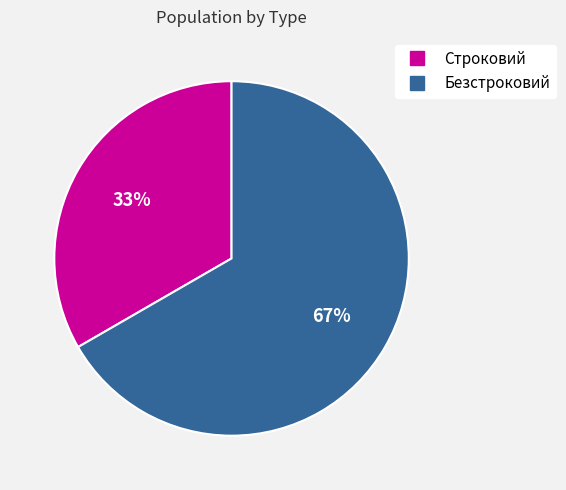

Approximately how many times larger is the value at Безстроковий compared to Строковий?

2.0